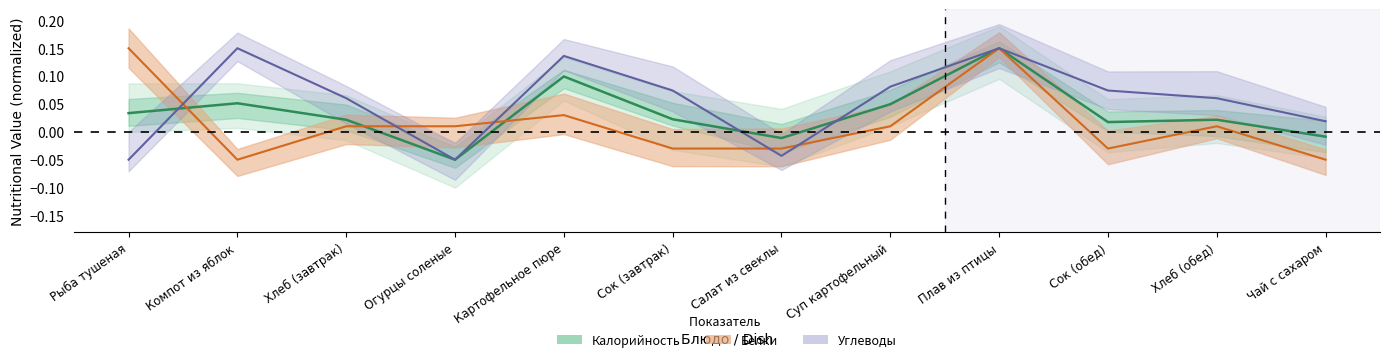

Which series changed the most between Картофельное пюре and Хлеб (обед)?

Калорийность